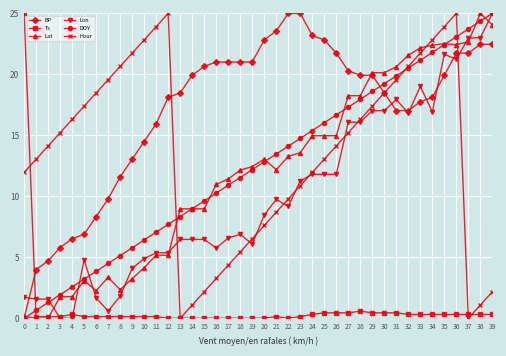

Which series changed the most between 17 and 36?

Hour